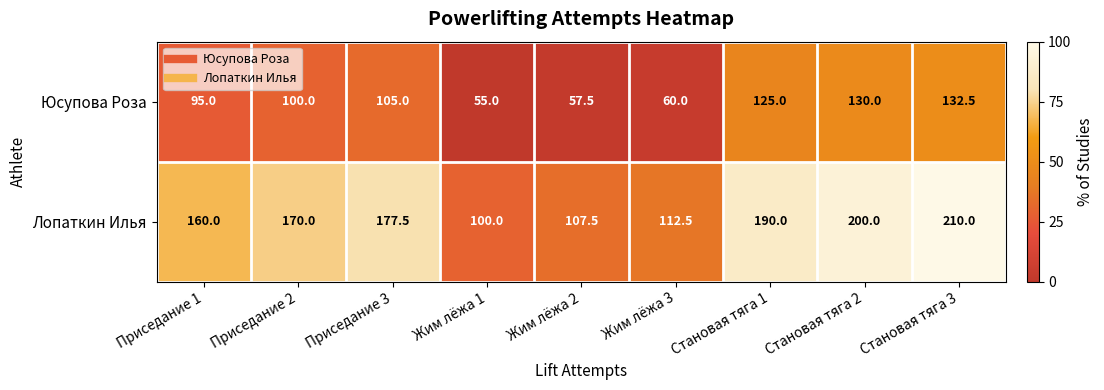

At which category is the sum across all series the highest?

Становая тяга 3